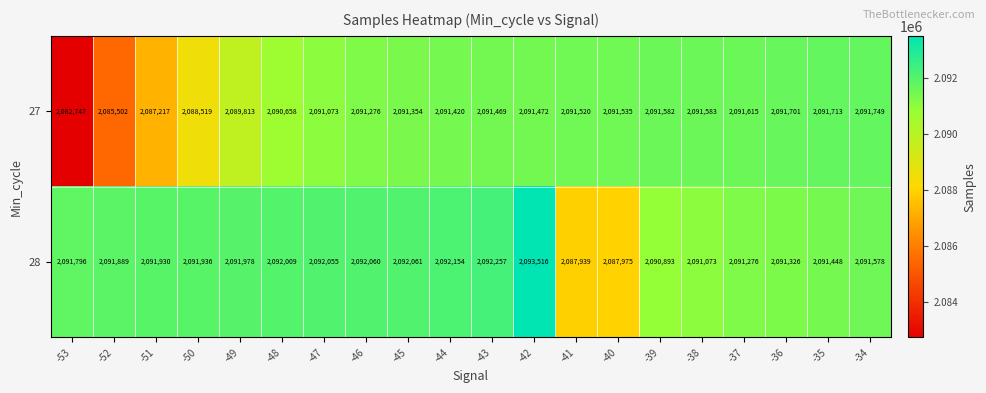

How many data points does each series have?

20